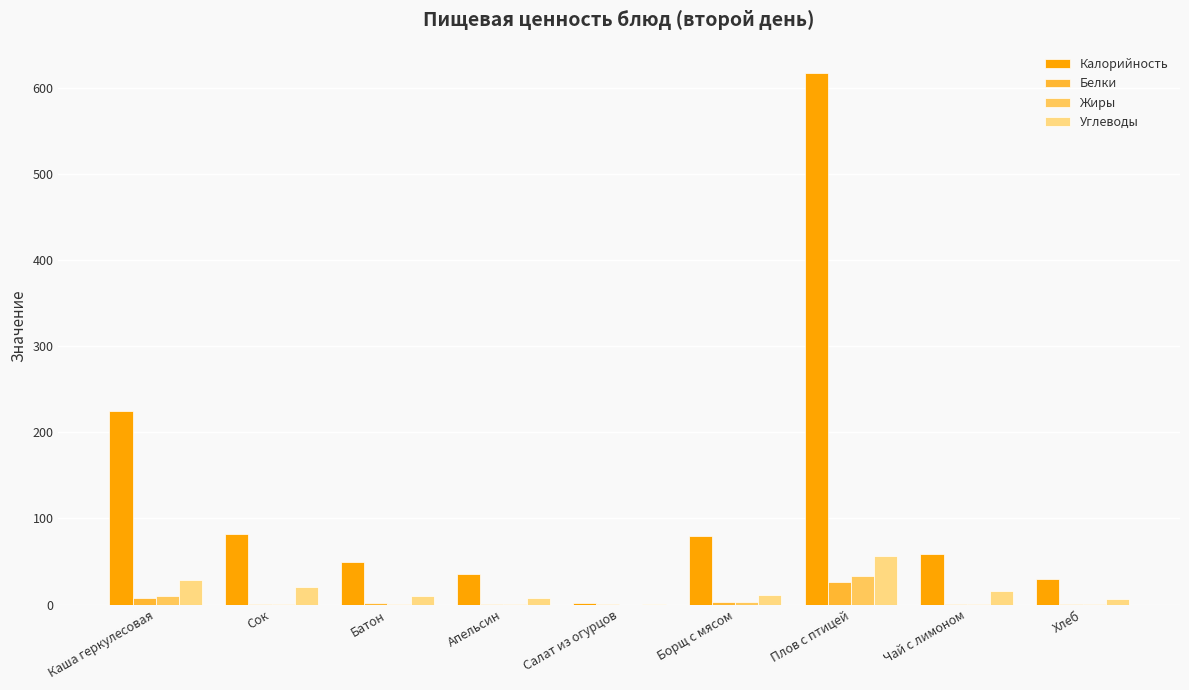

What is the difference between the Калорийность values at Батон and Чай с лимоном?

9.1